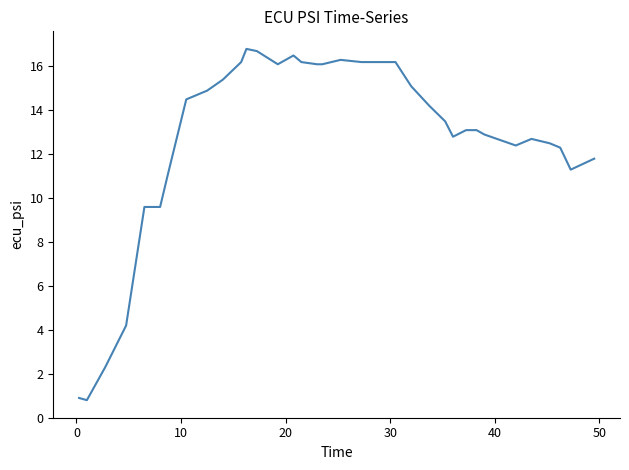

What is the minimum value shown in the chart?

0.8